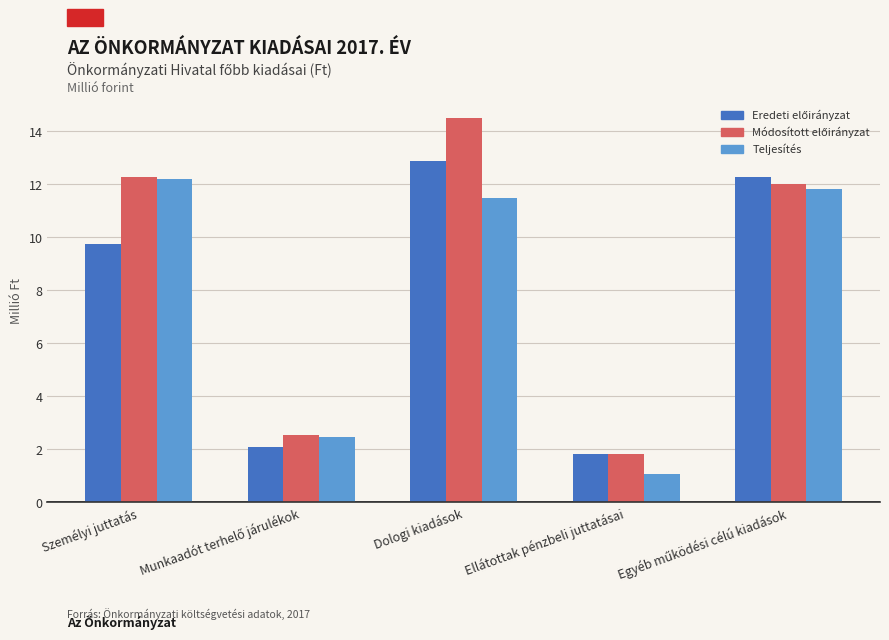

What is the difference between the highest and lowest values at Személyi juttatás?

2.5